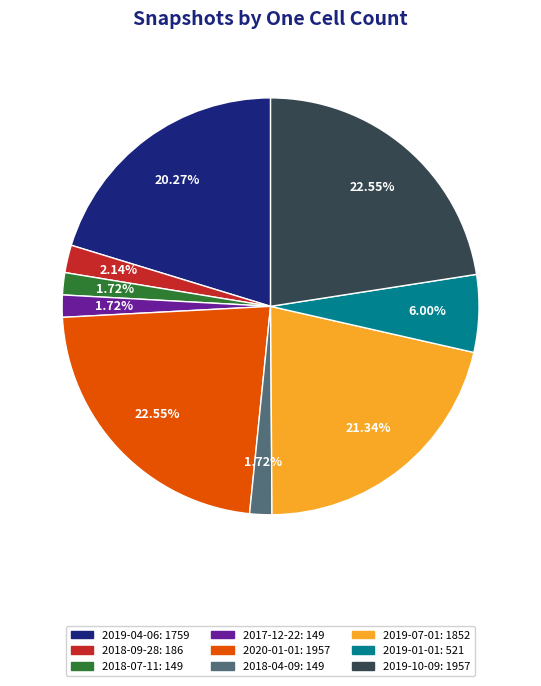

Combined, do 2019-01-01 and 2018-09-28 account for over 50%?

No